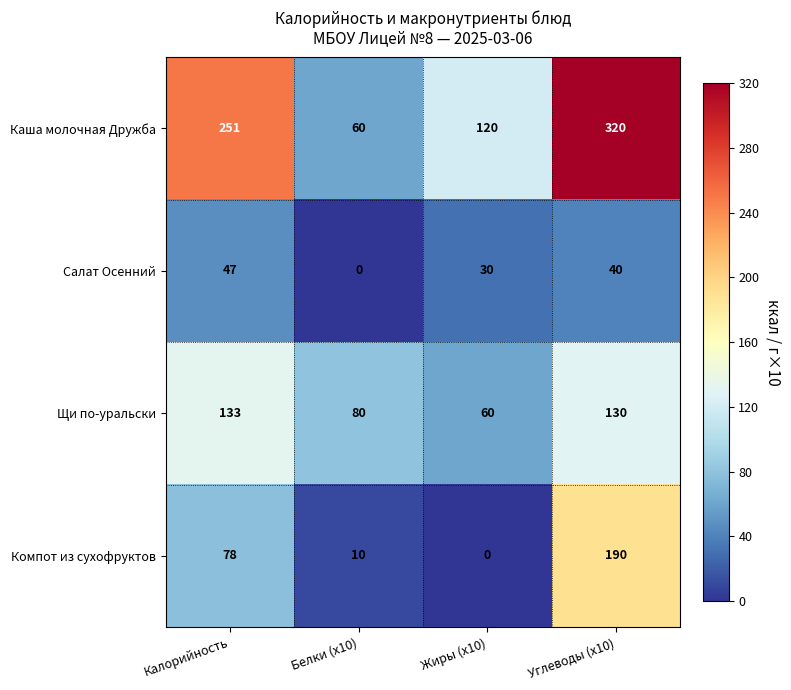

What is the total value across all series at Жиры (x10)?

210